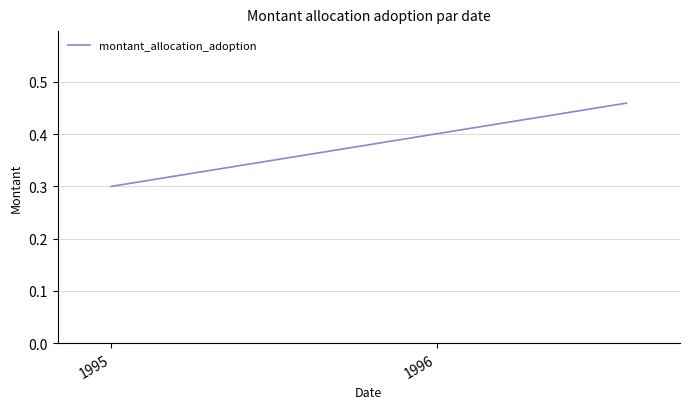

How many lines are shown in the chart?

1